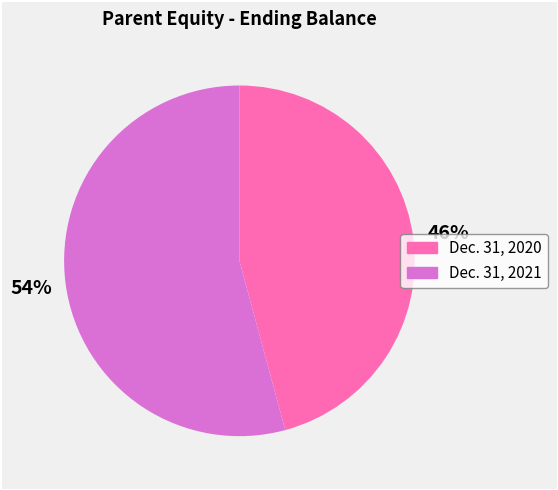

What is the majority slice?

Dec. 31, 2021